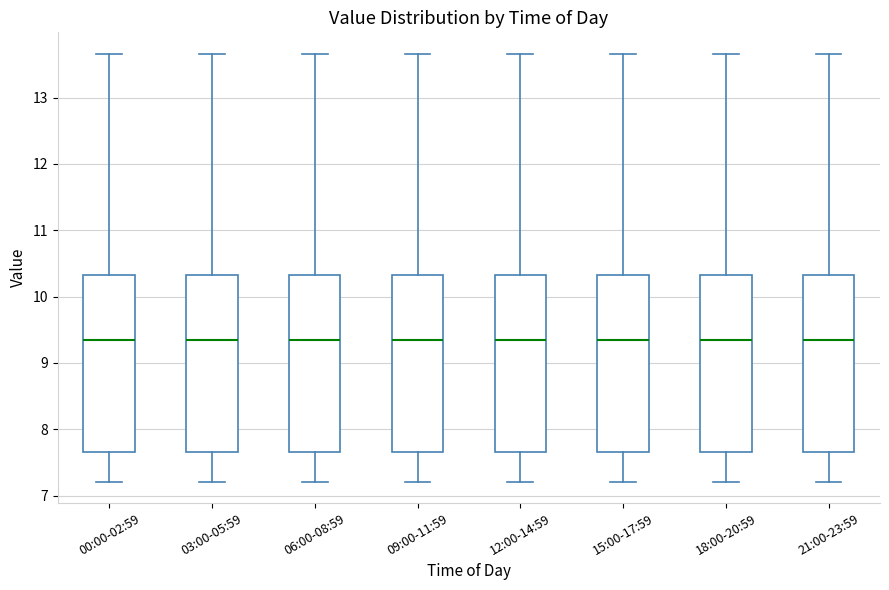

Reading left to right, transcribe this box plot: for each box, give where its median line is, the range the box spans, and where its two whiskers end, as read against the y-axis. The values are not printed on the chart, so give them approximately, as read against the axis.

00:00-02:59: median 9.3, box 7.7 to 10.3, whiskers 7.2 to 13.7
03:00-05:59: median 9.3, box 7.7 to 10.3, whiskers 7.2 to 13.7
06:00-08:59: median 9.3, box 7.7 to 10.3, whiskers 7.2 to 13.7
09:00-11:59: median 9.3, box 7.7 to 10.3, whiskers 7.2 to 13.7
12:00-14:59: median 9.3, box 7.7 to 10.3, whiskers 7.2 to 13.7
15:00-17:59: median 9.3, box 7.7 to 10.3, whiskers 7.2 to 13.7
18:00-20:59: median 9.3, box 7.7 to 10.3, whiskers 7.2 to 13.7
21:00-23:59: median 9.3, box 7.7 to 10.3, whiskers 7.2 to 13.7